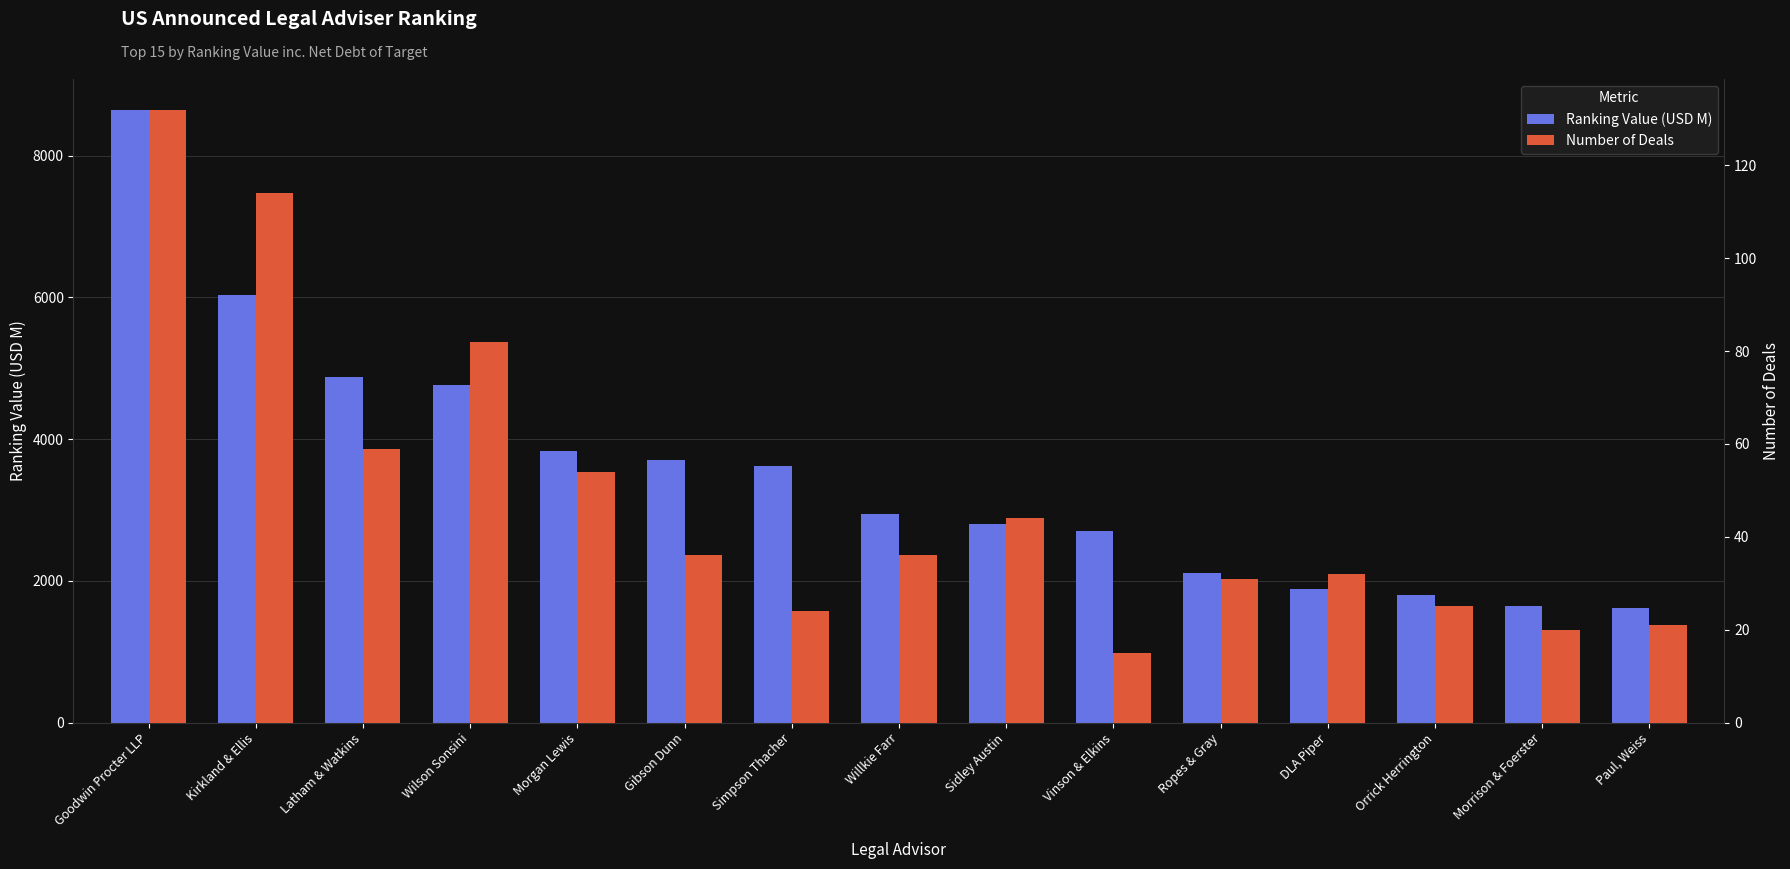

What is the label of the 15th bar from the right?

Goodwin Procter LLP